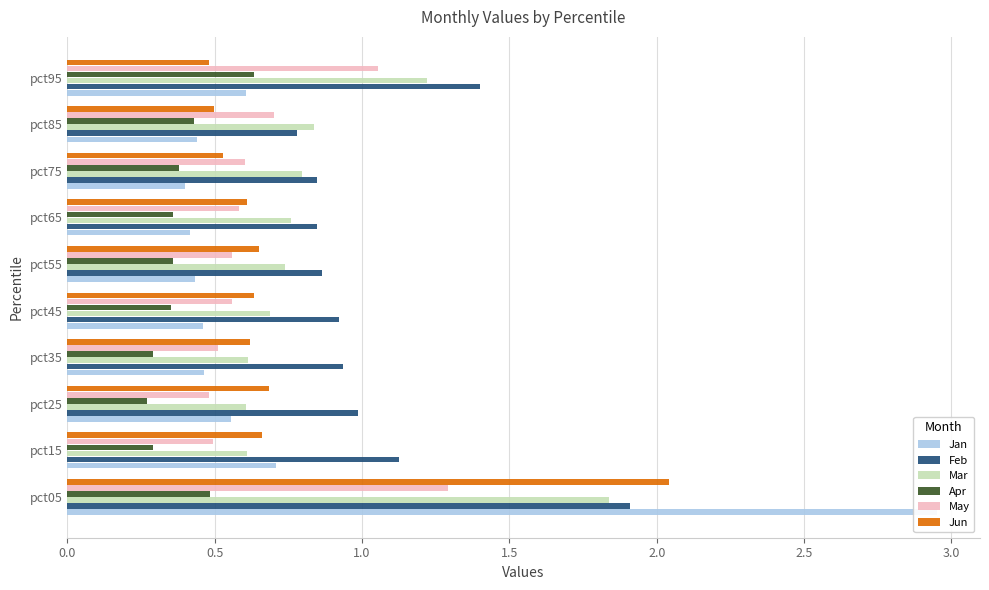

Does the chart contain any negative values?

No